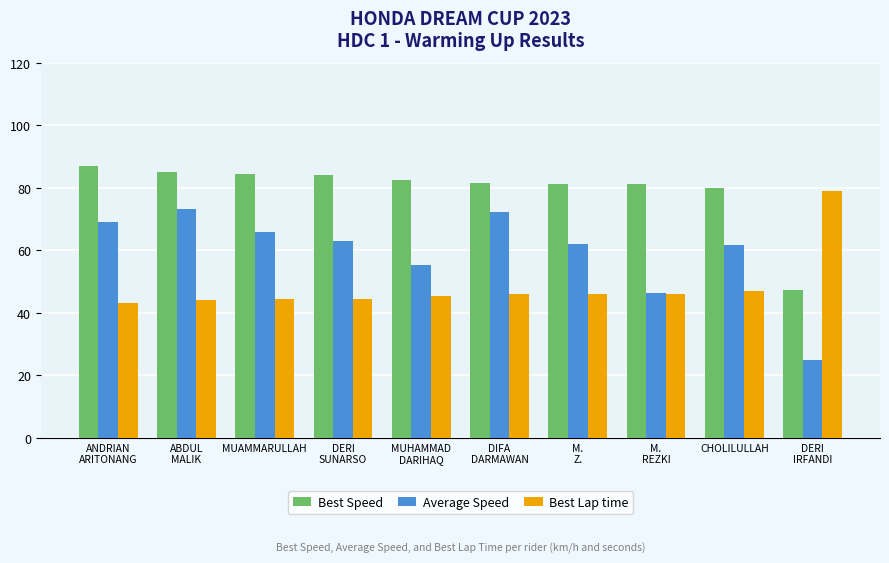

How many bars are there in each group?

3